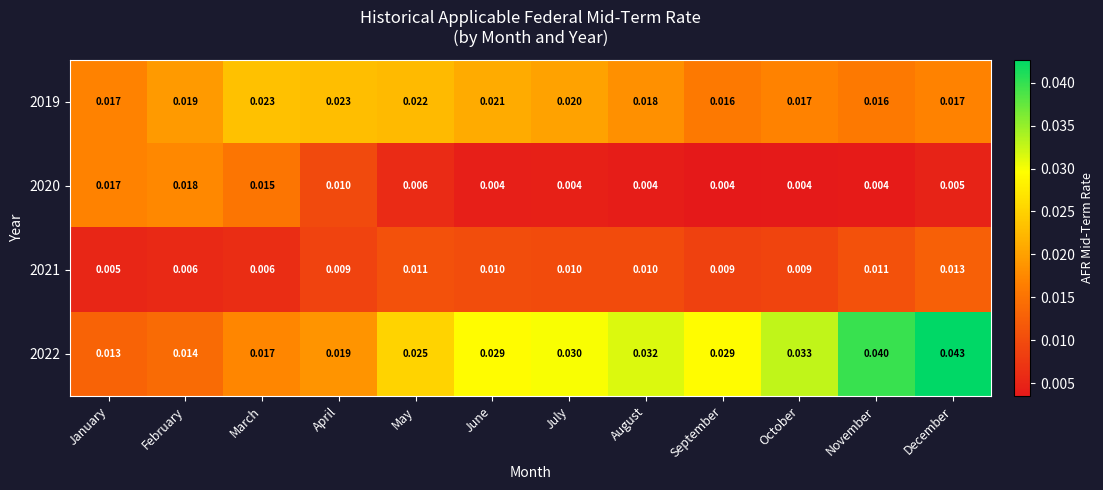

Is the value of 2019 at April greater than the value of 2022 at July?

No